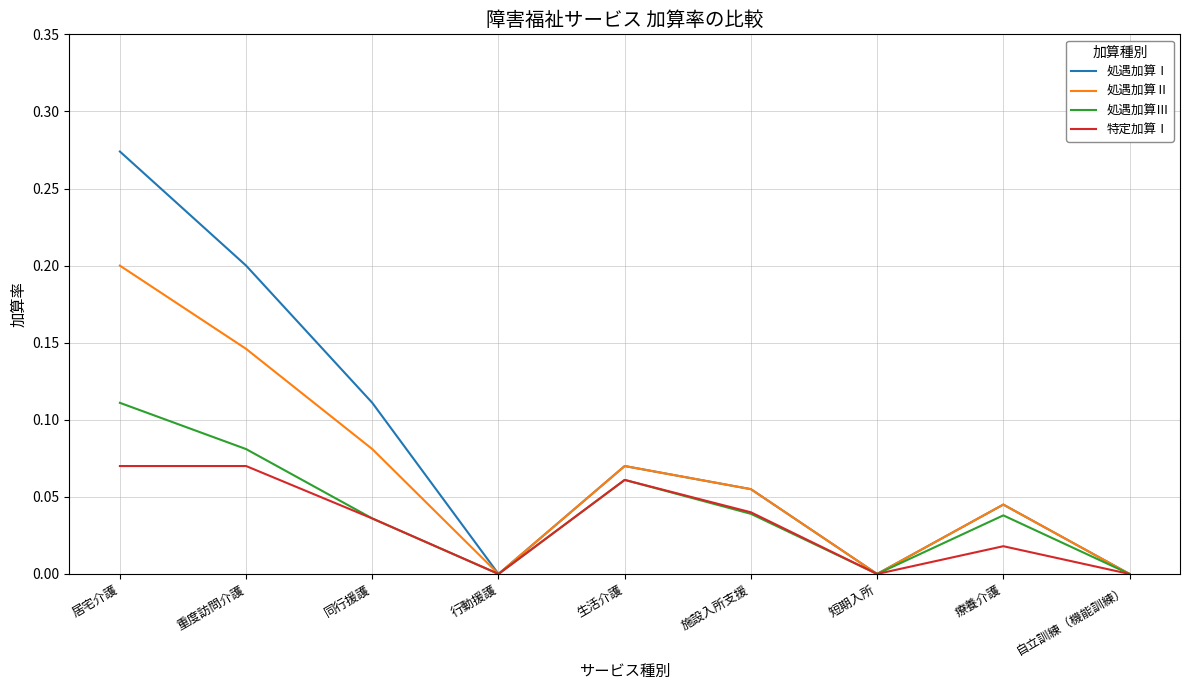

List the series in order of their overall mean, lowest first.

特定加算Ⅰ, 処遇加算Ⅲ, 処遇加算Ⅱ, 処遇加算Ⅰ